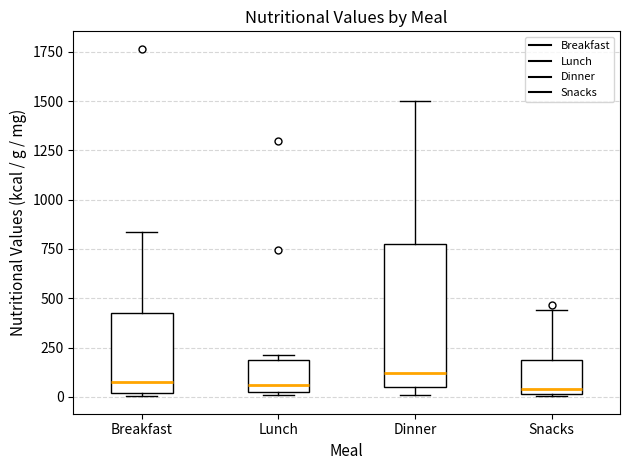

Reading left to right, transcribe this box plot: for each box, give where its median line is, the range the box spans, and where its two whiskers end, as read against the y-axis. The values are not printed on the chart, so give them approximately, as read against the axis.

Breakfast: median 50, box 0 to 400, whiskers 0 (just below the box's lower edge) to 850
Lunch: median 50 (just above the box's lower edge), box 50 to 200, whiskers 0 to 200 (just above the box's upper edge)
Dinner: median 100, box 50 to 750, whiskers 0 to 1500
Snacks: median 50, box 0 to 200, whiskers 0 to 450